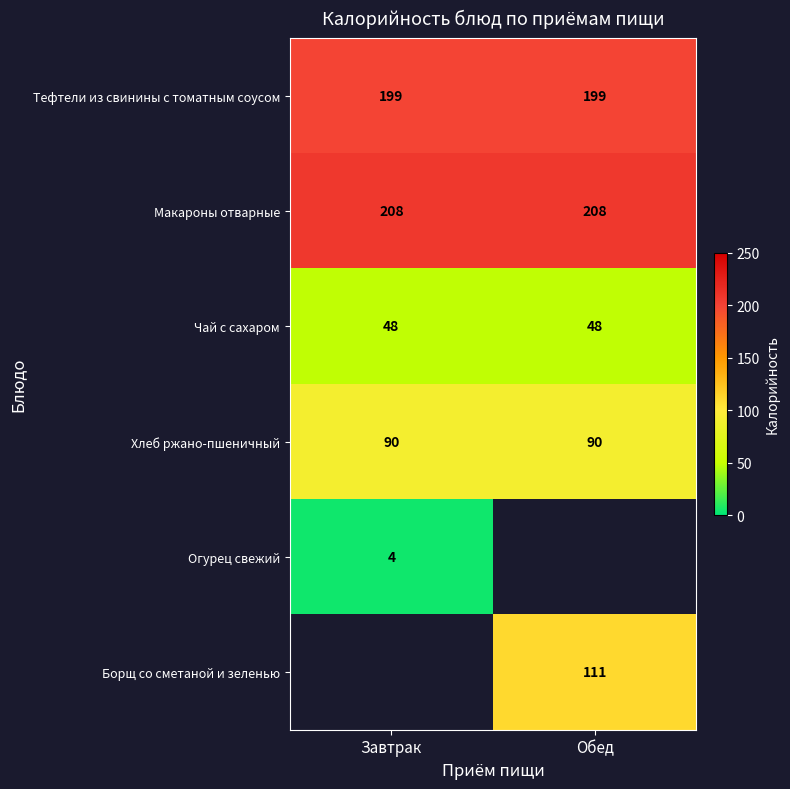

True or false: Борщ со сметаной и зеленью has a value of 29 at Обед.

False